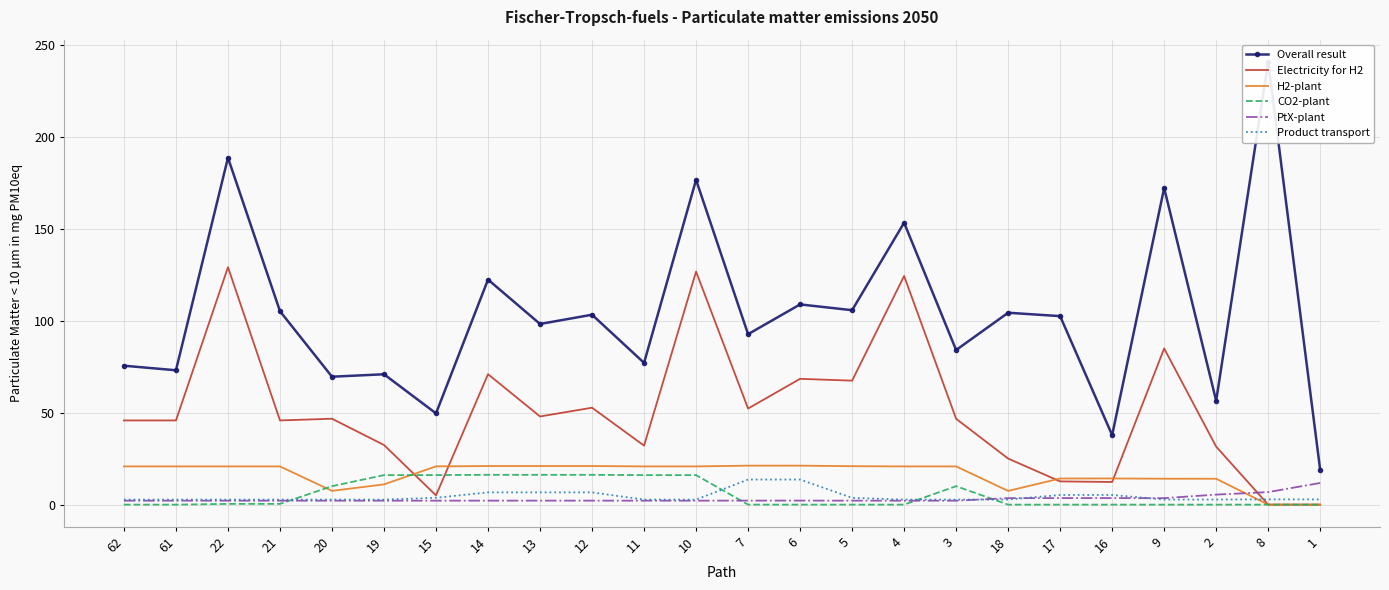

What is the minimum value for PtX-plant?

2.1